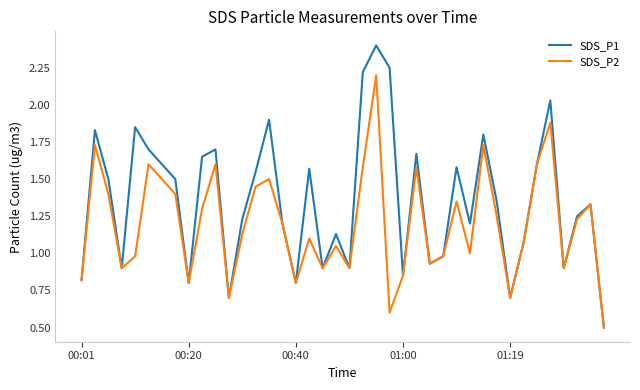

What is the maximum value shown in the chart?

2.4